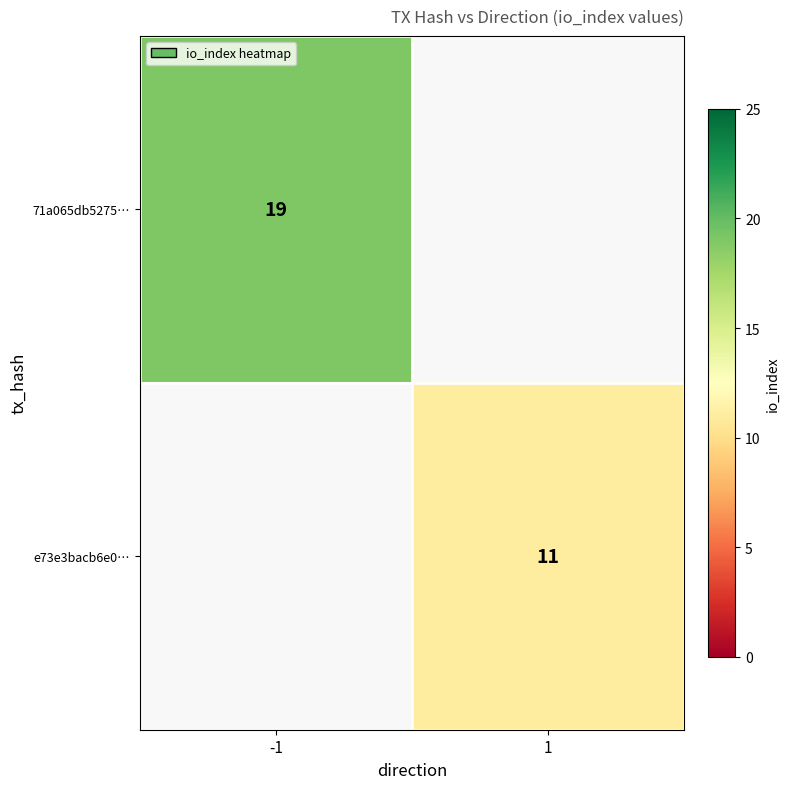

Which label corresponds to the largest value in the chart?

-1